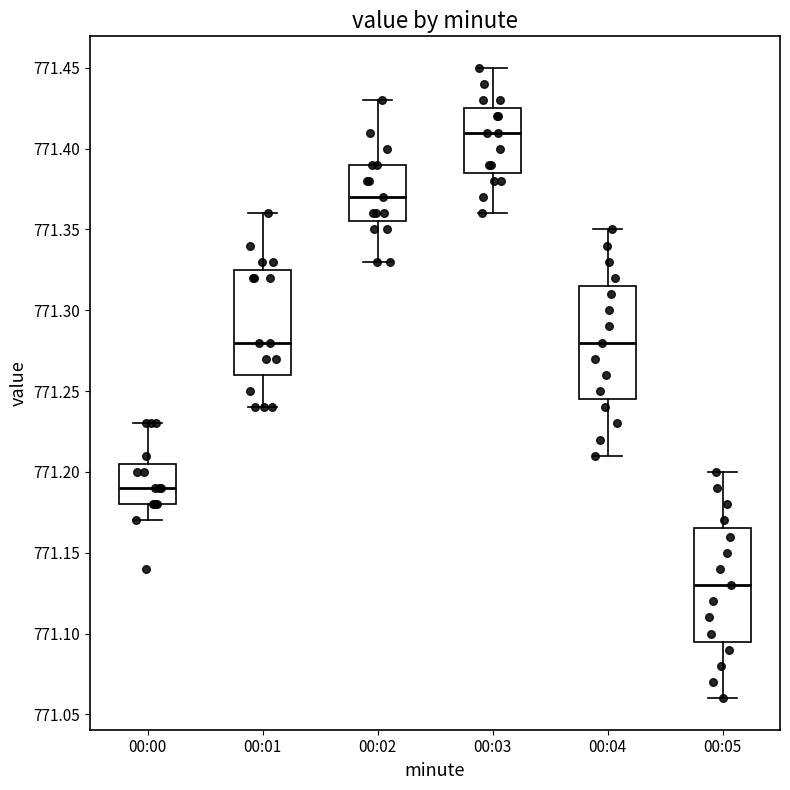

Reading left to right, transcribe this box plot: for each box, give where its median line is, the range the box spans, and where its two whiskers end, as read against the y-axis. The values are not printed on the chart, so give them approximately, as read against the axis.

00:00: median 771.190, box 771.180 to 771.205, whiskers 771.170 to 771.230
00:01: median 771.280, box 771.260 to 771.325, whiskers 771.240 to 771.360
00:02: median 771.370, box 771.355 to 771.390, whiskers 771.330 to 771.430
00:03: median 771.410, box 771.385 to 771.425, whiskers 771.360 to 771.450
00:04: median 771.280, box 771.245 to 771.315, whiskers 771.210 to 771.350
00:05: median 771.130, box 771.095 to 771.165, whiskers 771.060 to 771.200